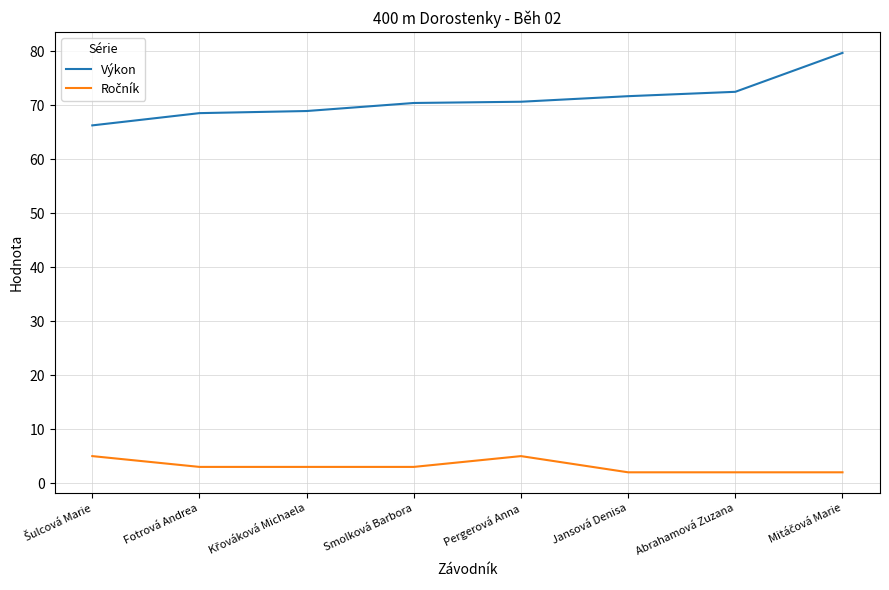

True or false: Výkon has a value of 70.4 at Smolková Barbora.

True